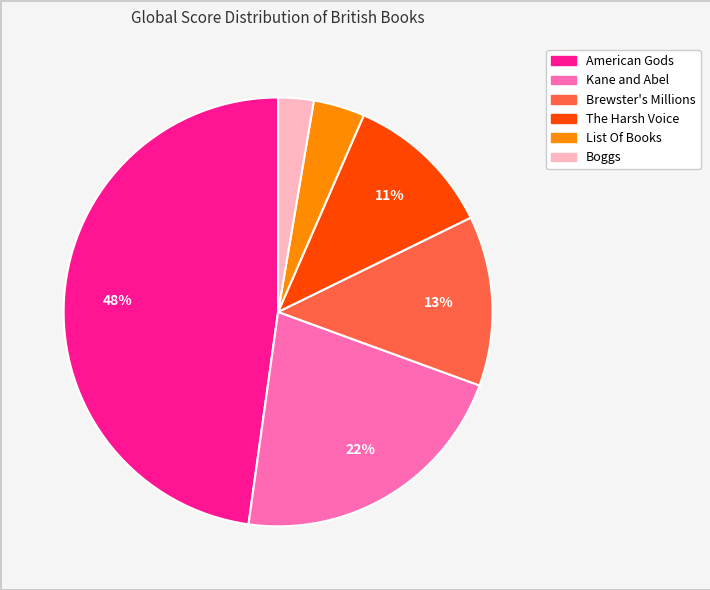

Which slice is the largest?

American Gods